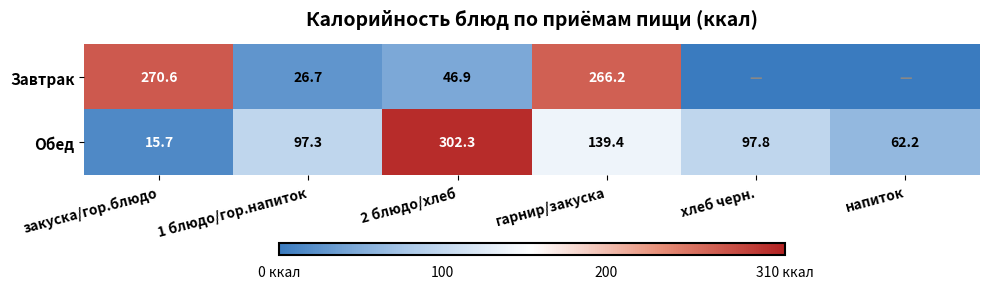

Read the Обед value at 2 блюдо/хлеб.

302.3